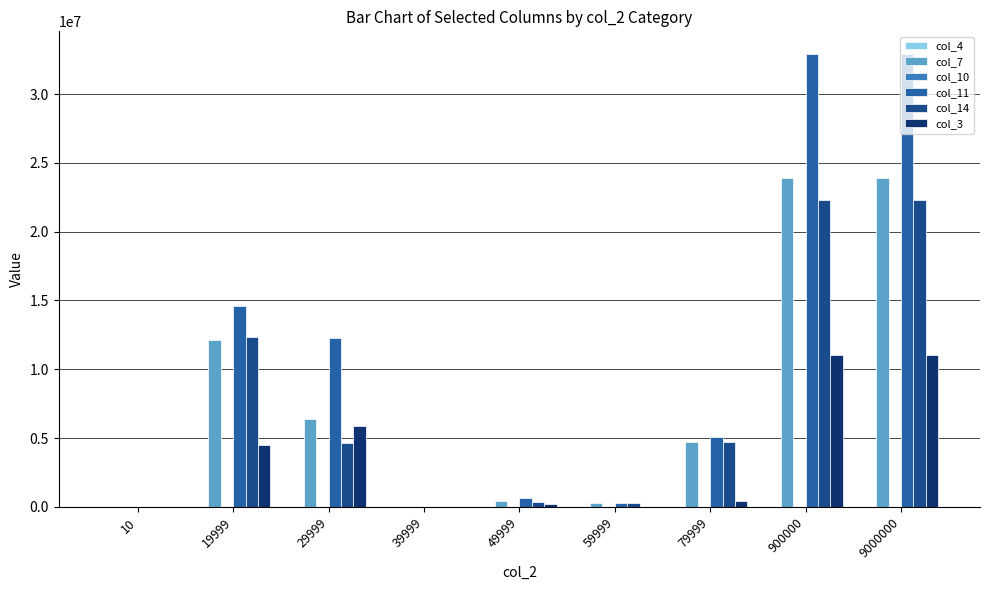

How many groups of bars are there?

9